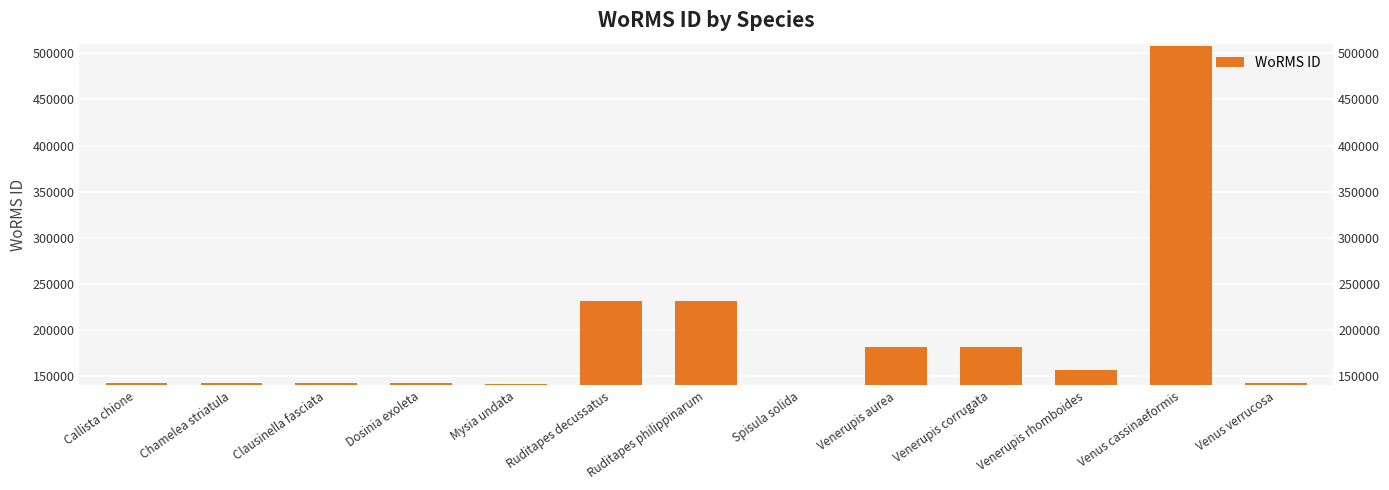

Does the chart contain any negative values?

No